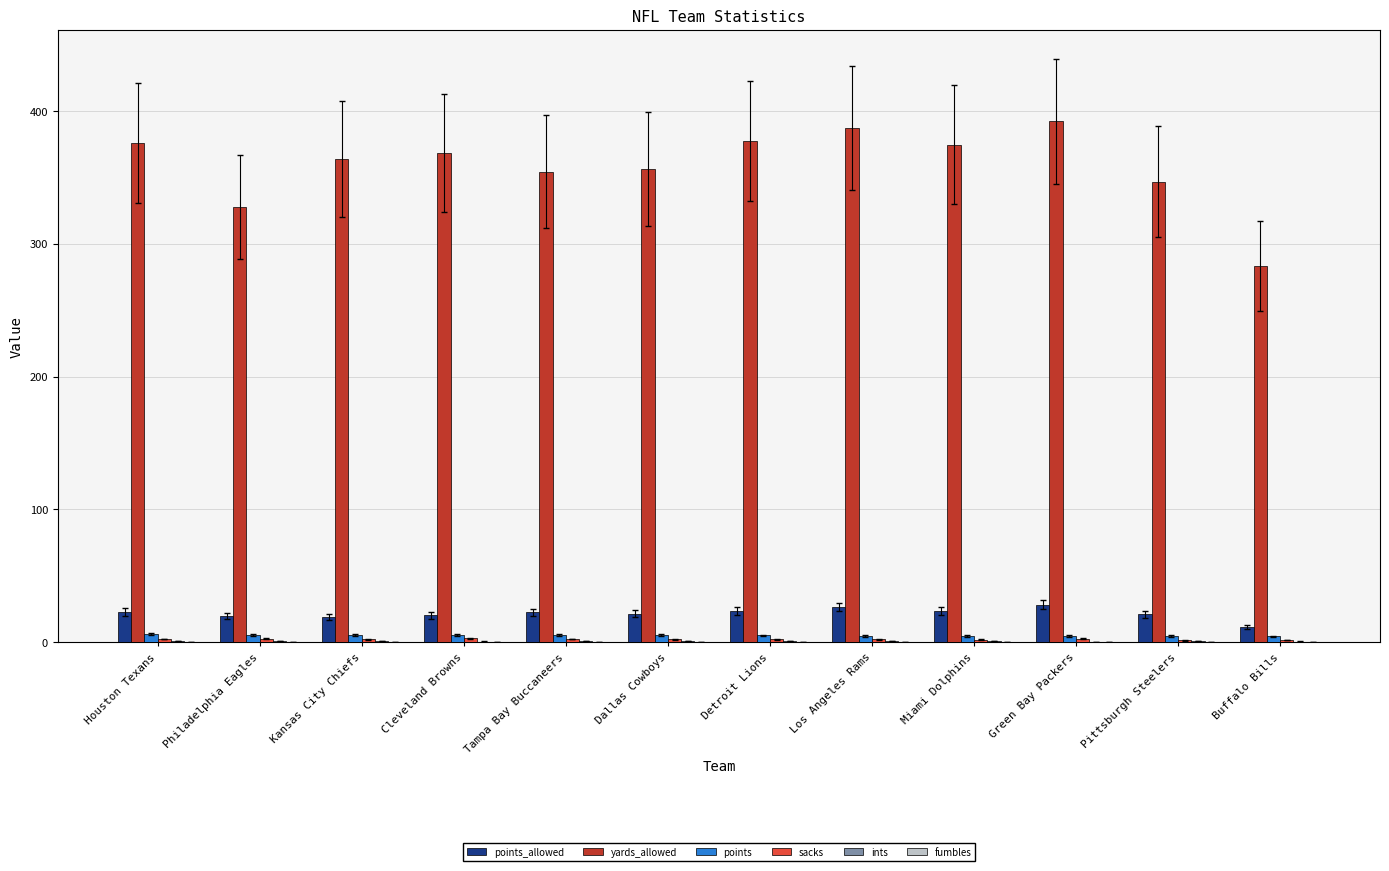

What is the greatest value displayed?

392.2